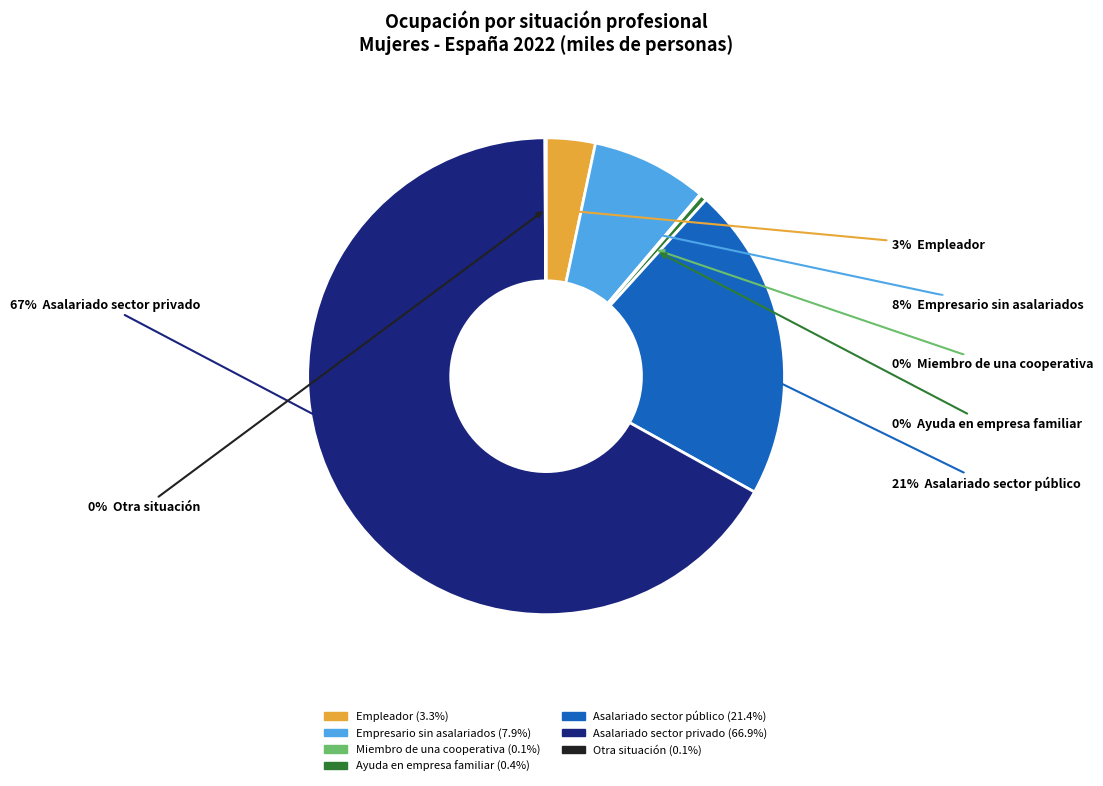

The Asalariado sector privado slice represents 67% of the pie. True or false?

True